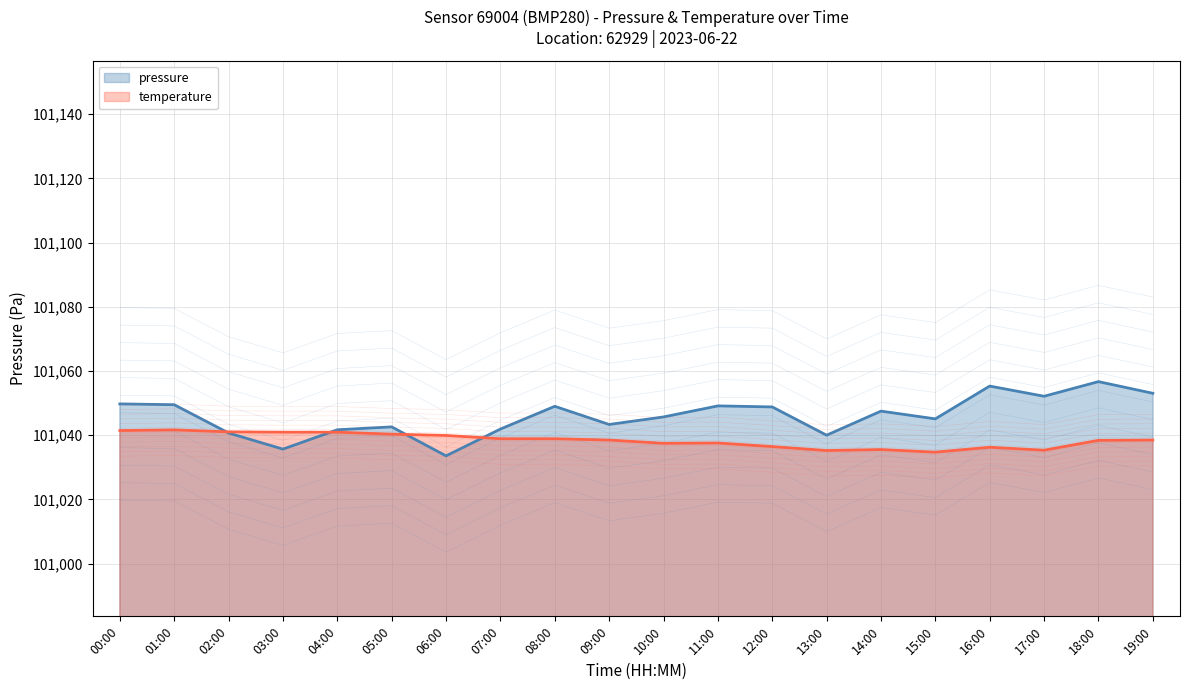

Is the value of pressure at 15:00 greater than the value of temperature at 03:00?

Yes